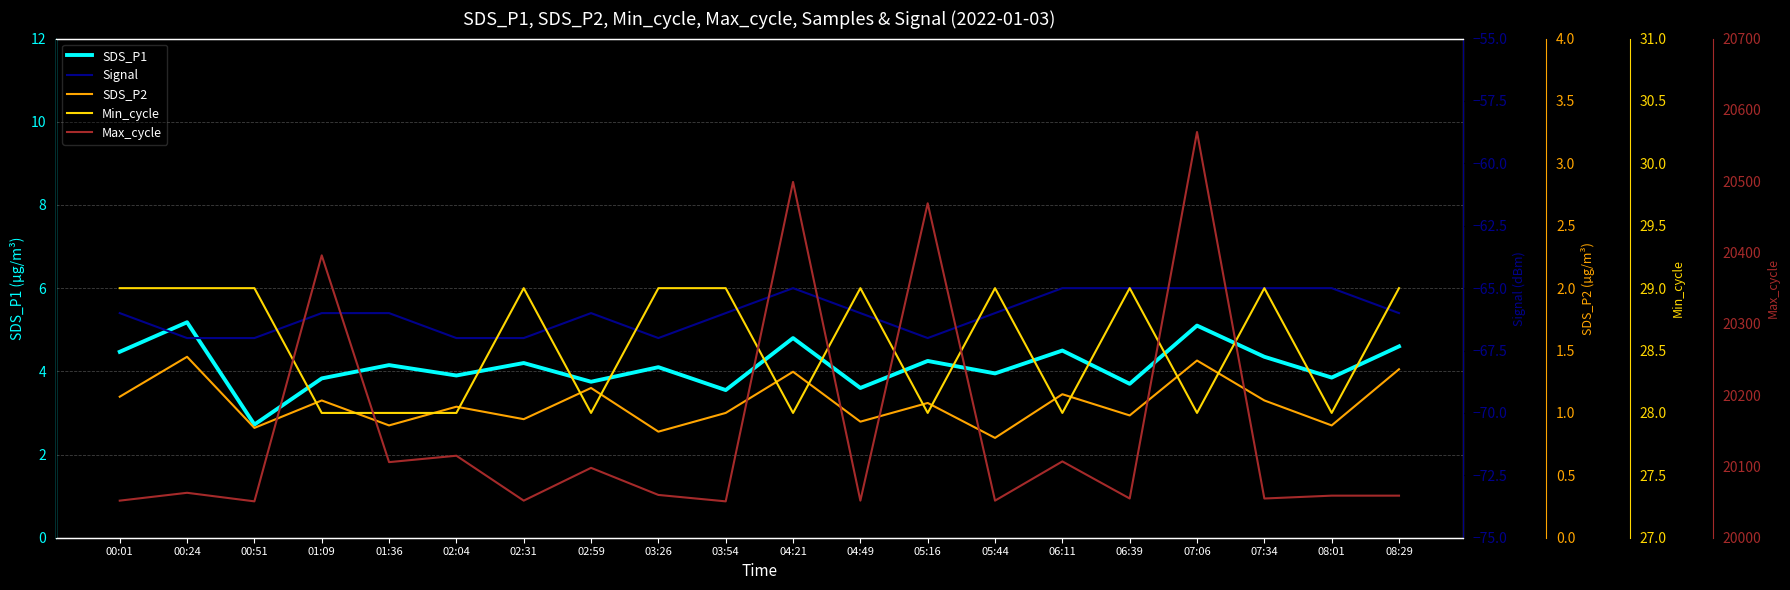

Reading left to right, what are all the values shown in this chart?

SDS_P1: 4.5	5.2	2.7	3.8	4.2	3.9	4.2	3.8	4.1	3.5	4.8	3.6	4.2	4.0	4.5	3.7	5.1	4.3	3.9	4.6
Signal: -66.0	-67.0	-67.0	-66.0	-66.0	-67.0	-67.0	-66.0	-67.0	-66.0	-65.0	-66.0	-67.0	-66.0	-65.0	-65.0	-65.0	-65.0	-65.0	-66.0
SDS_P2: 1.1	1.4	0.9	1.1	0.9	1.1	0.9	1.2	0.8	1.0	1.3	0.9	1.1	0.8	1.1	1.0	1.4	1.1	0.9	1.4
Min_cycle: 29.0	29.0	29.0	28.0	28.0	28.0	29.0	28.0	29.0	29.0	28.0	29.0	28.0	29.0	28.0	29.0	28.0	29.0	28.0	29.0
Max_cycle: 20052.0	20063.0	20051.0	20396.0	20106.0	20115.0	20052.0	20098.0	20060.0	20051.0	20499.0	20052.0	20469.0	20052.0	20107.0	20055.0	20569.0	20055.0	20059.0	20059.0